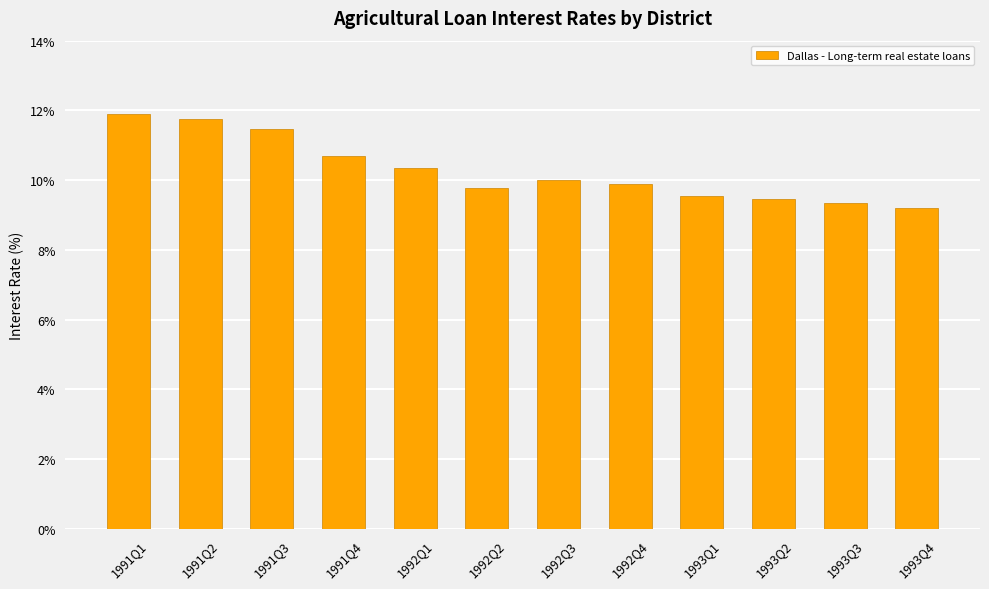

What is the change in value from 1991Q1 to 1991Q3?

-0.4